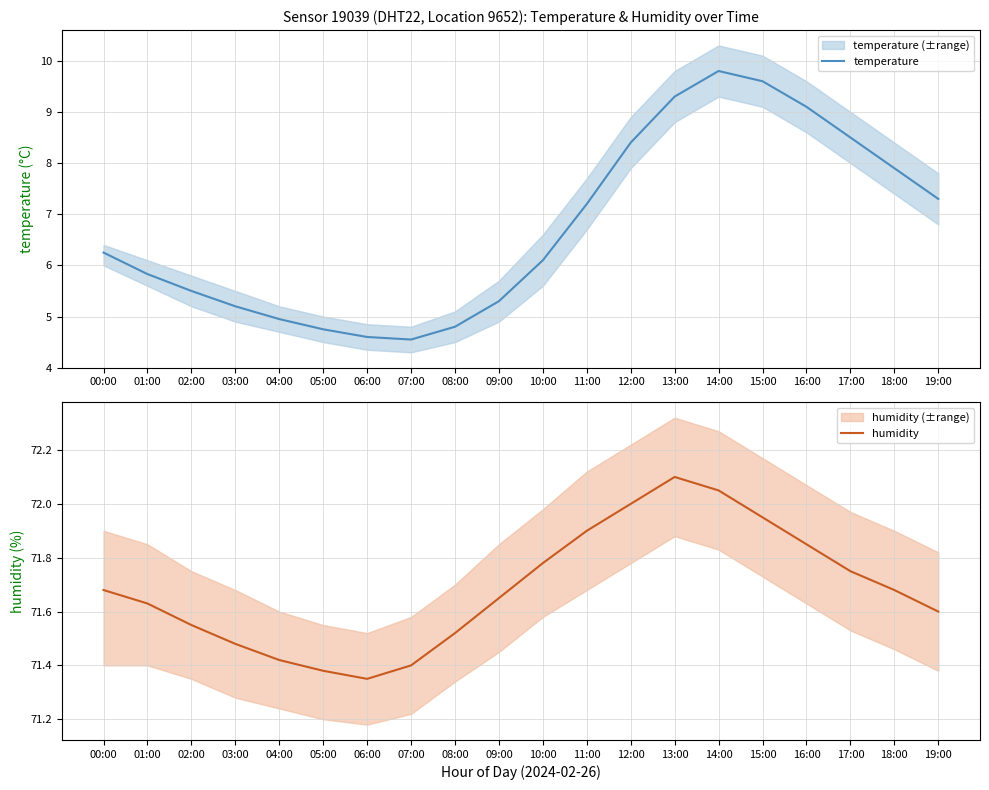

Which category has the highest value across all series?

13:00